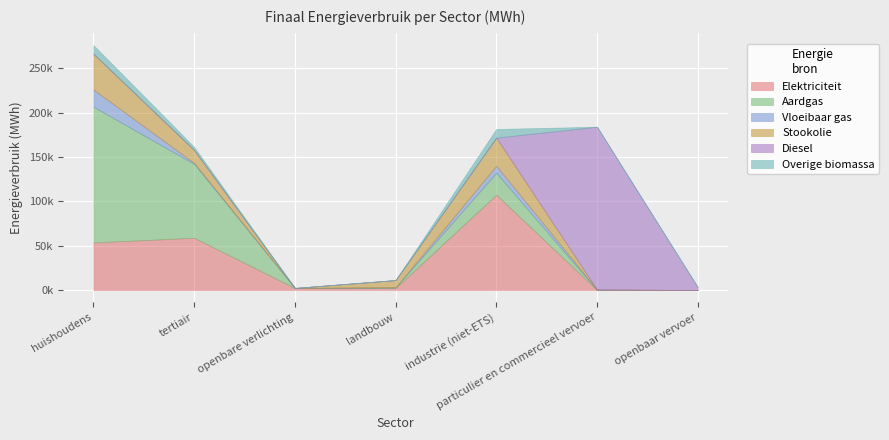

What position from the left is openbare verlichting?

3